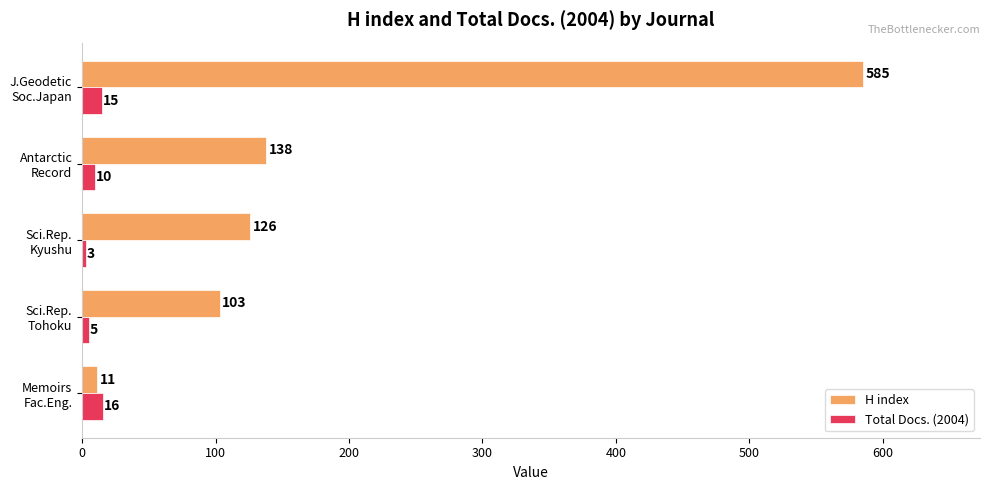

What is the sum of all H index values?

963